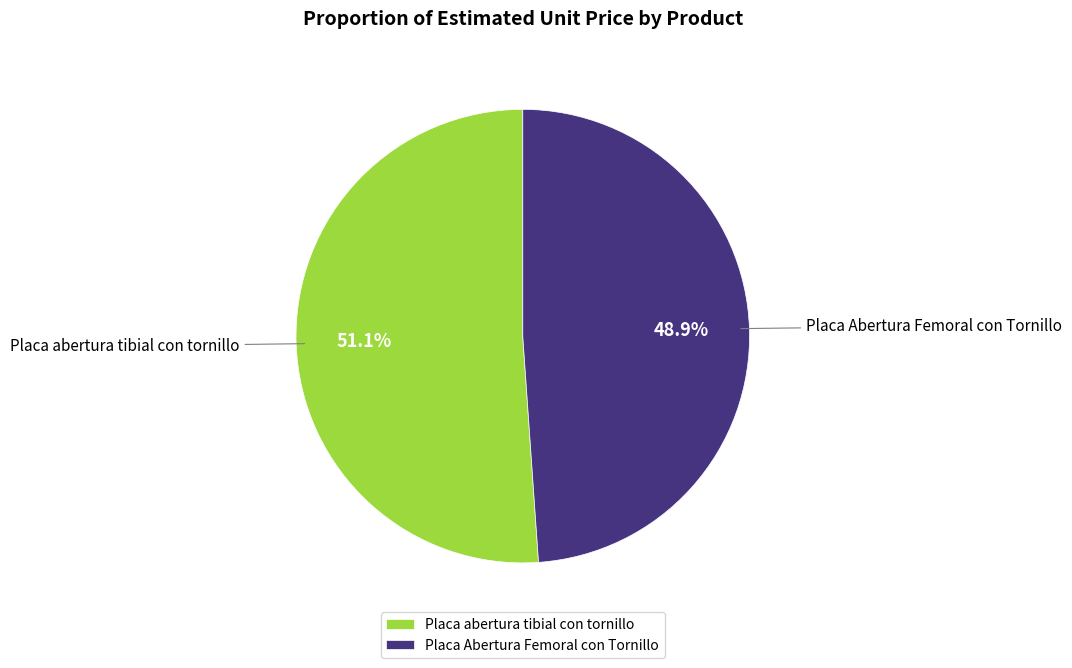

To the nearest percent, what is the difference between the Placa abertura tibial con tornillo and Placa Abertura Femoral con Tornillo slice percentages?

2%